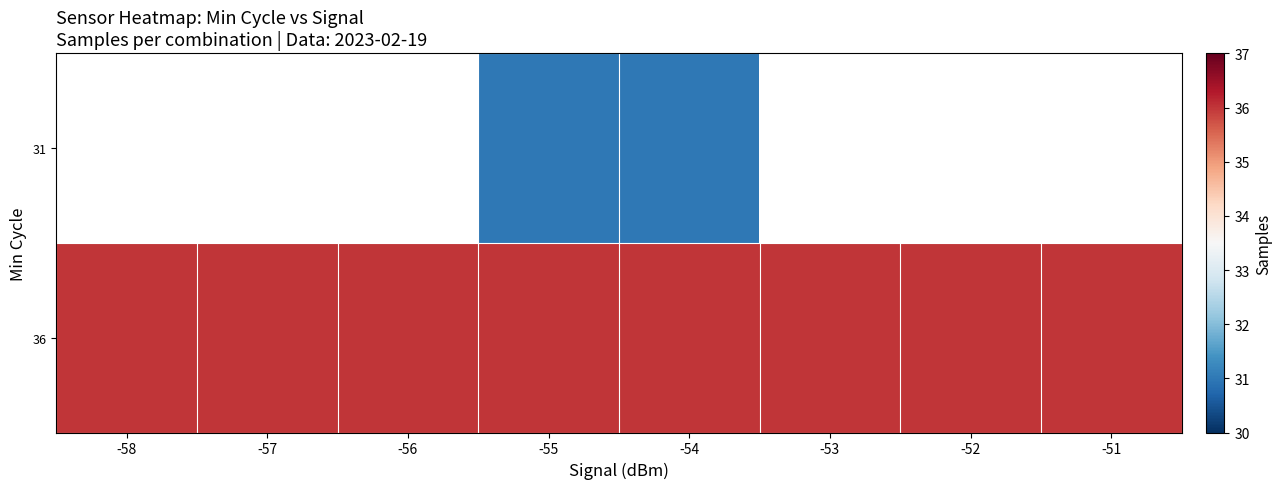

What is the difference between the highest and lowest values at -55?

5.0